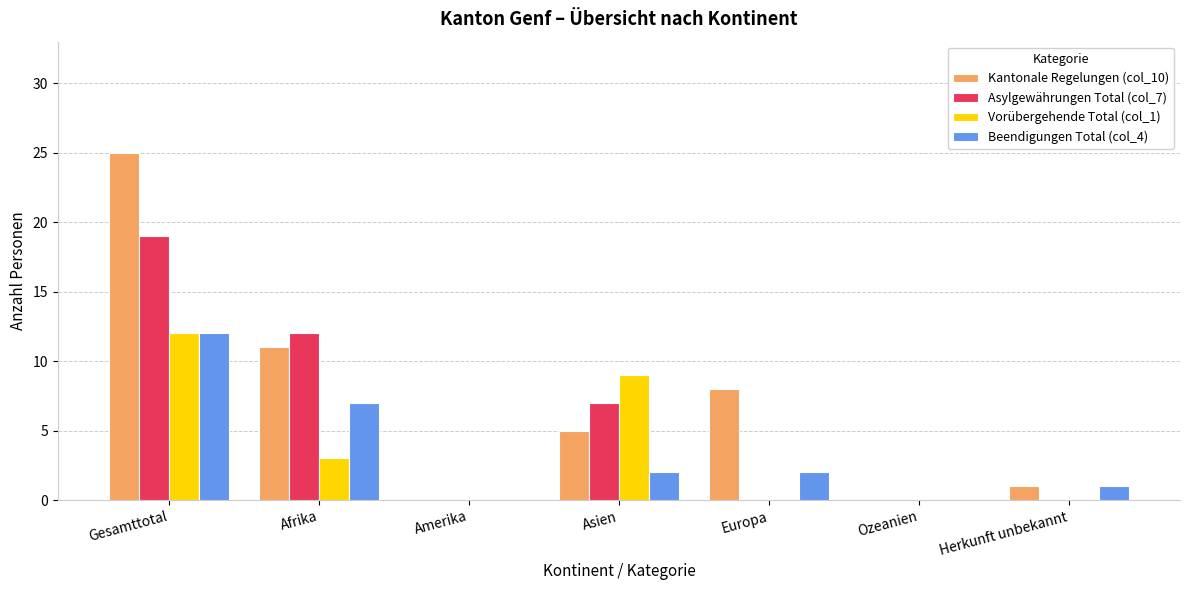

Reading left to right, what are all the values shown in this chart?

Kantonale Regelungen (col_10): Gesamttotal=25	Afrika=11	Amerika=0	Asien=5	Europa=8	Ozeanien=0	Herkunft unbekannt=1
Asylgewährungen Total (col_7): Gesamttotal=19	Afrika=12	Amerika=0	Asien=7	Europa=0	Ozeanien=0	Herkunft unbekannt=0
Vorübergehende Total (col_1): Gesamttotal=12	Afrika=3	Amerika=0	Asien=9	Europa=0	Ozeanien=0	Herkunft unbekannt=0
Beendigungen Total (col_4): Gesamttotal=12	Afrika=7	Amerika=0	Asien=2	Europa=2	Ozeanien=0	Herkunft unbekannt=1